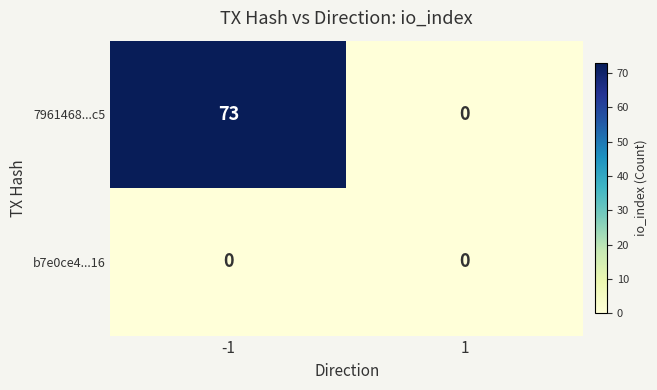

List the series in order of their peak value, lowest first.

b7e0ce4...16, 7961468...c5